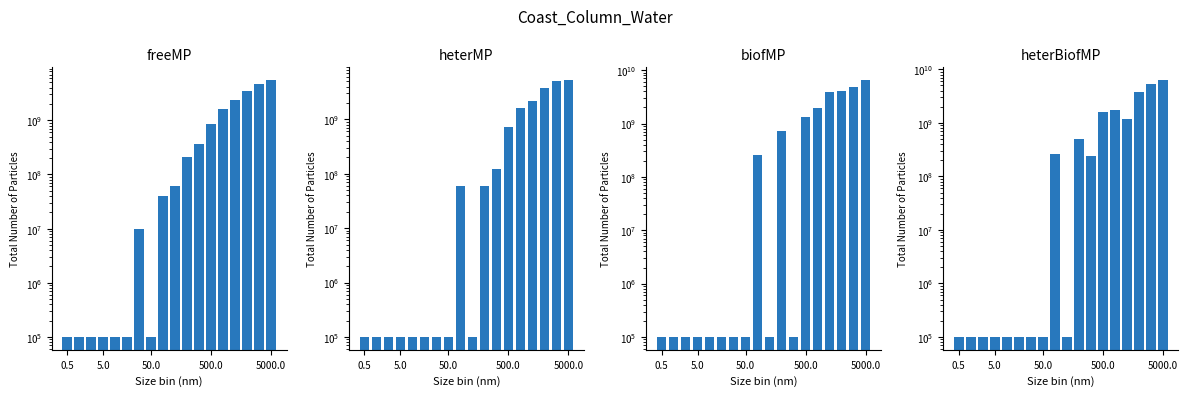

Which category has the highest value across all series?

5000.0